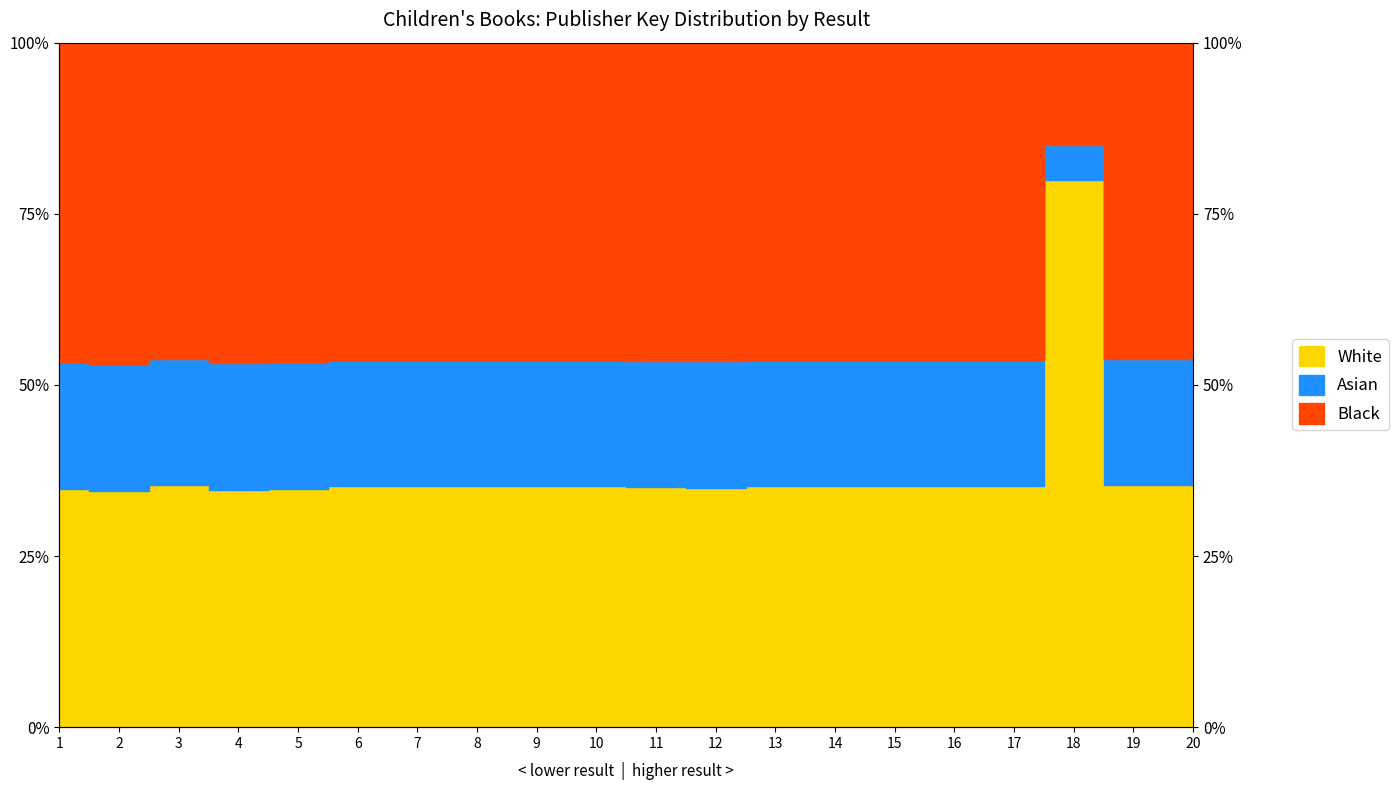

Where is the data nearest to the value 69?

19